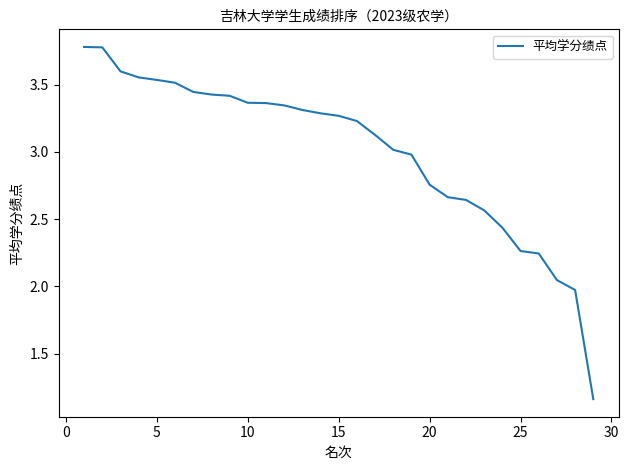

Is this an area chart (filled region under the line)?

No